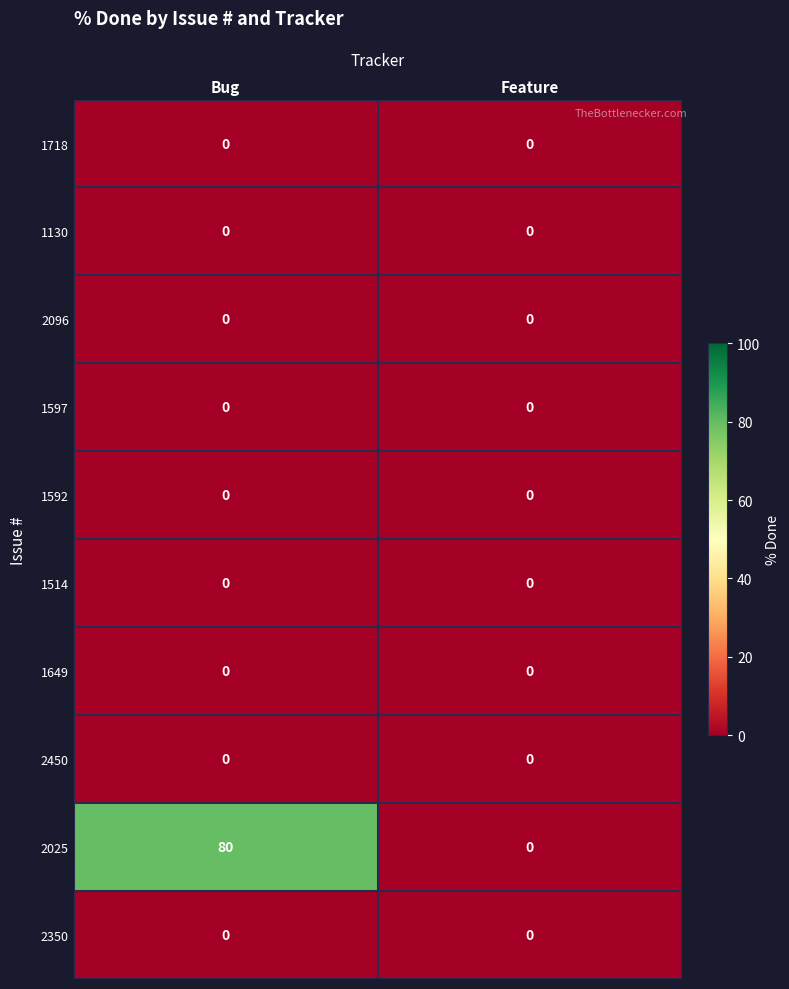

At which category does the chart reach its peak across all series?

Bug